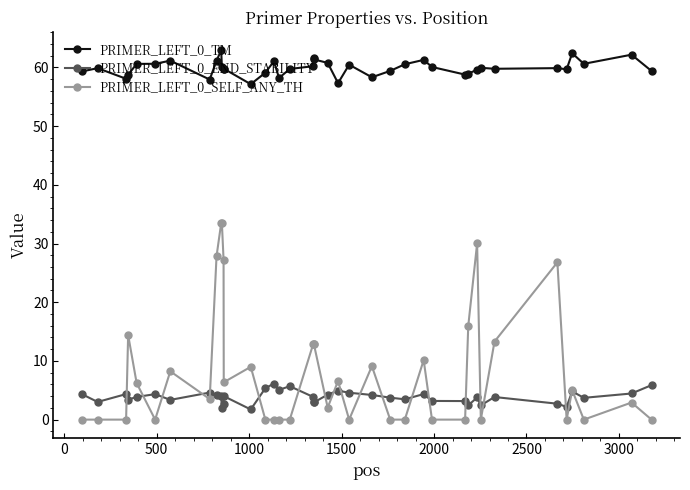

How many lines are shown in the chart?

3